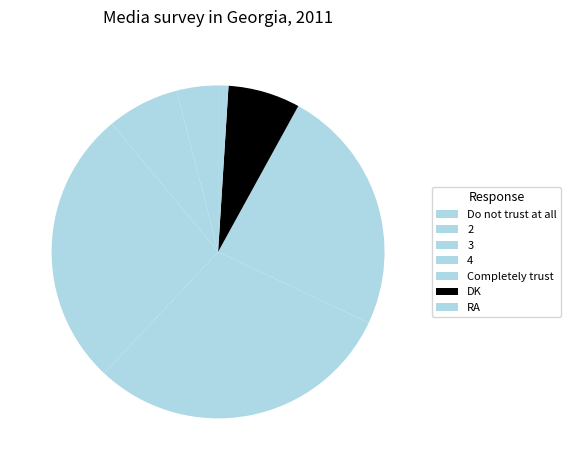

True or false: RA accounts for 1% of the total.

True